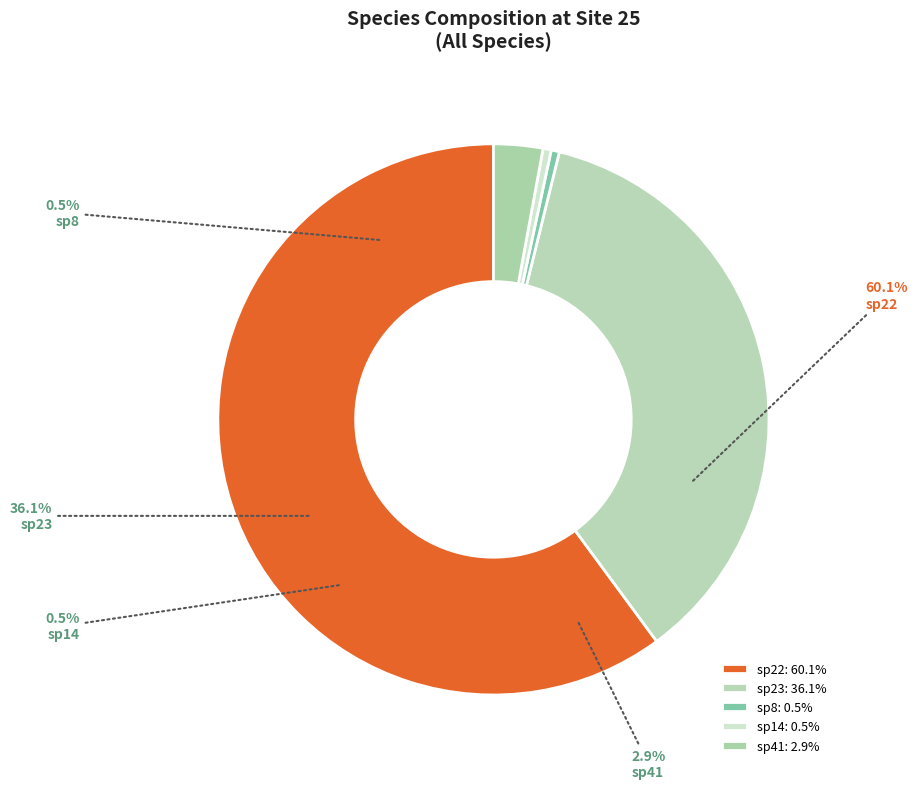

The sp41 slice represents 3% of the pie. True or false?

True